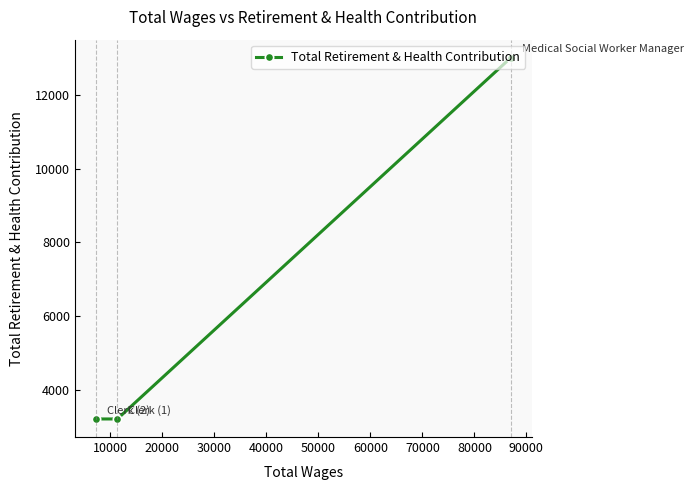

What is the smallest value displayed?

3217